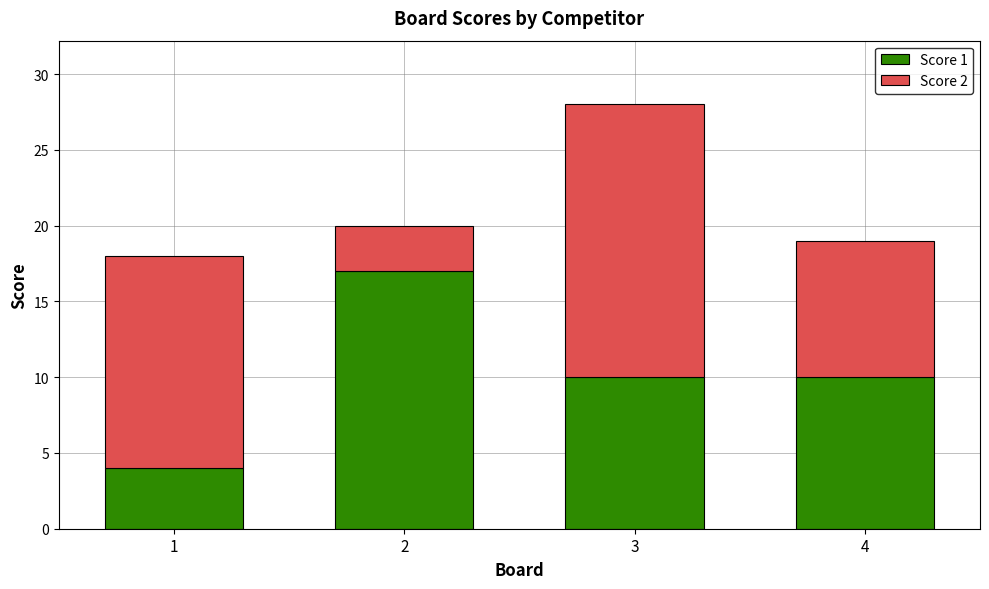

What is the approximate value of Score 1 at 2, to the nearest 5?

15